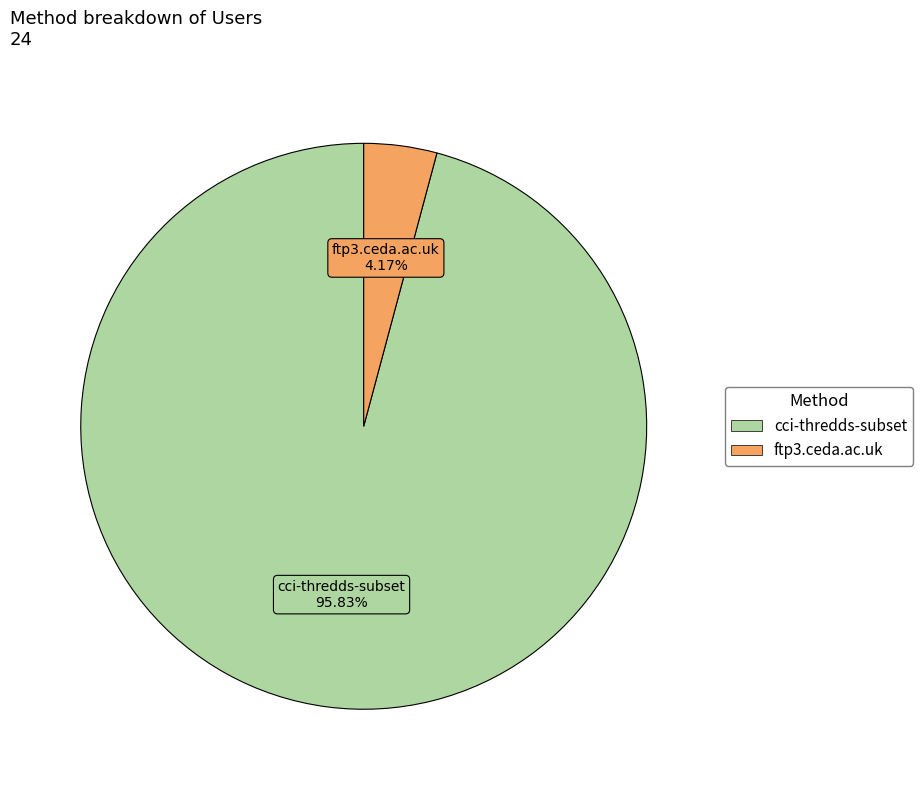

Rank the categories by value from highest to lowest.

cci-thredds-subset, ftp3.ceda.ac.uk